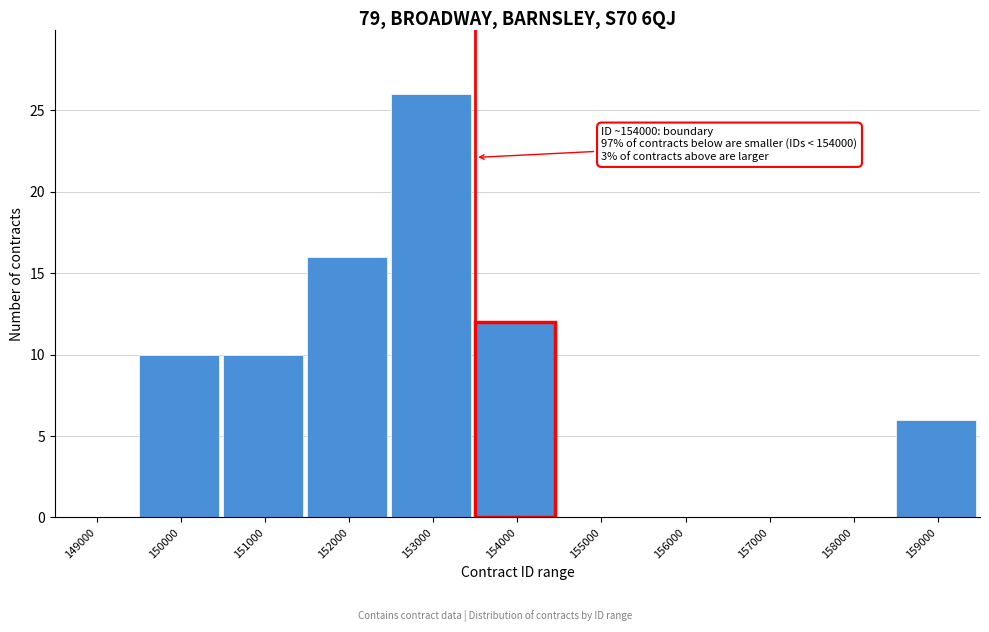

Reading left to right, extract all data points from this chart.

149000=0	150000=10	151000=10	152000=16	153000=26	154000=12	155000=0	156000=0	157000=0	158000=0	159000=6